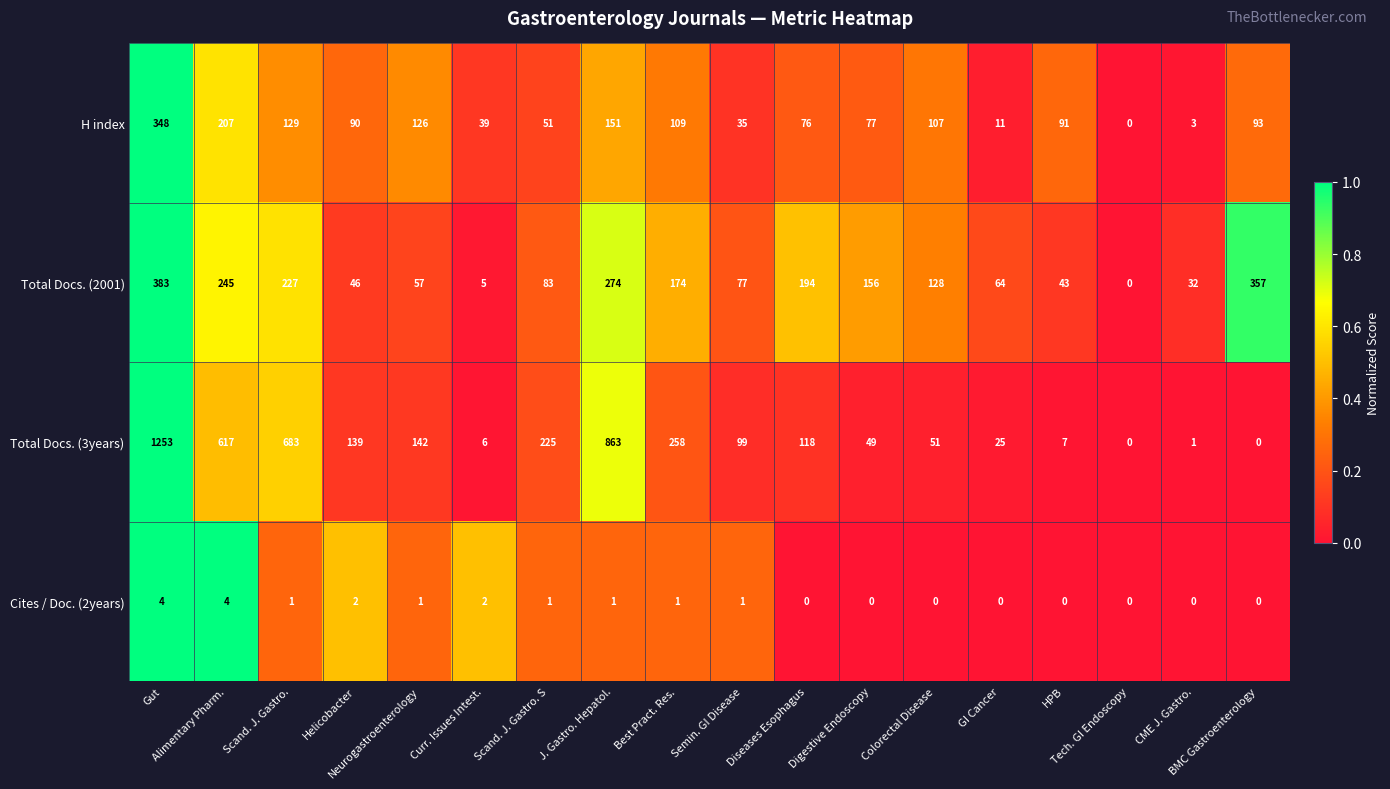

Which series has the largest total across all categories?

Total Docs. (3years)